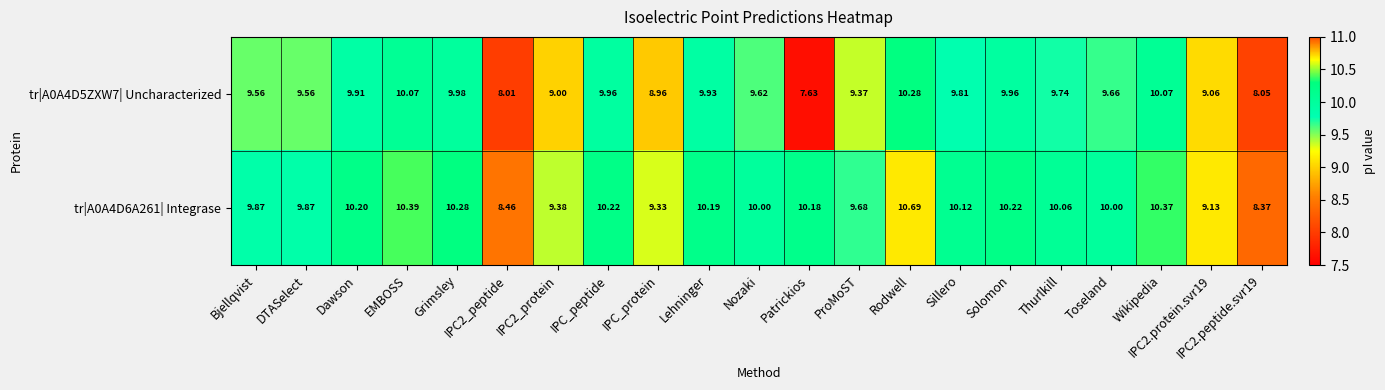

At which label does tr|A0A4D5ZXW7| Uncharacterized reach its peak?

Rodwell